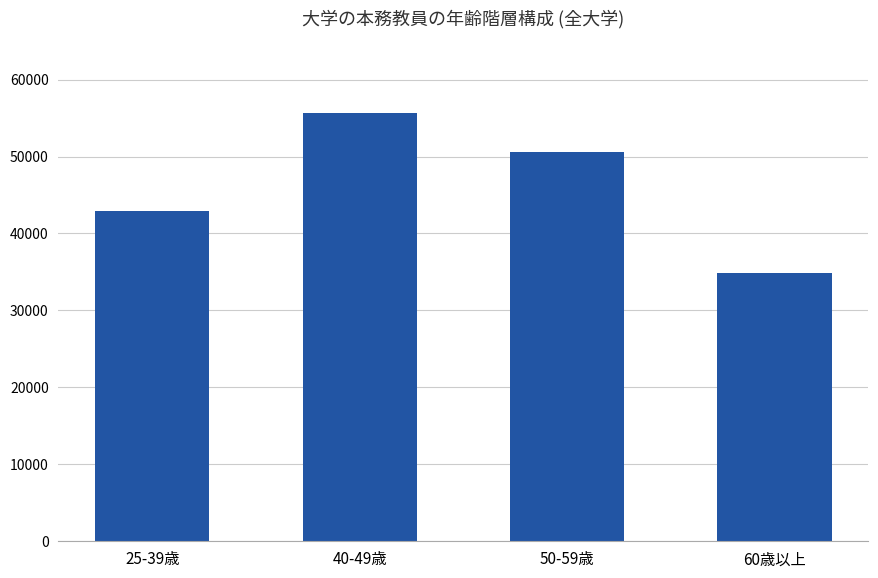

How many bars are there in total?

4